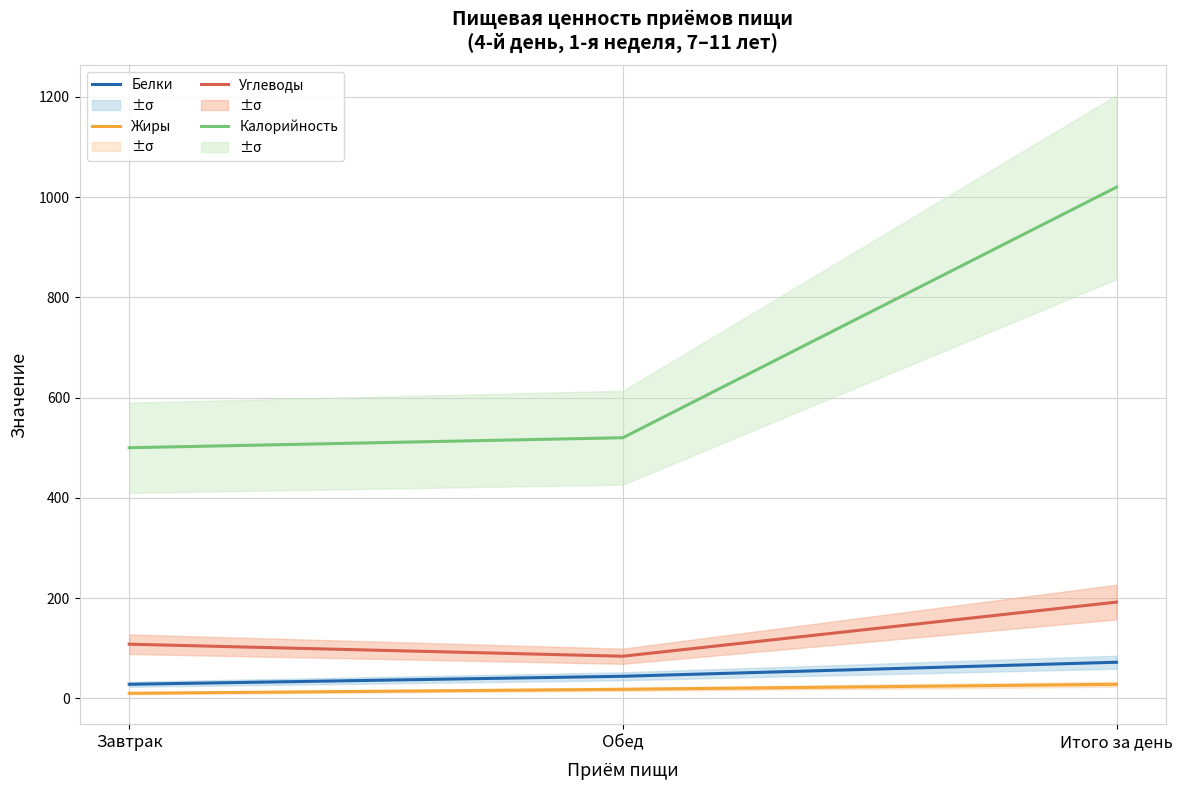

Between Обед and Завтрак, which is larger?

Обед